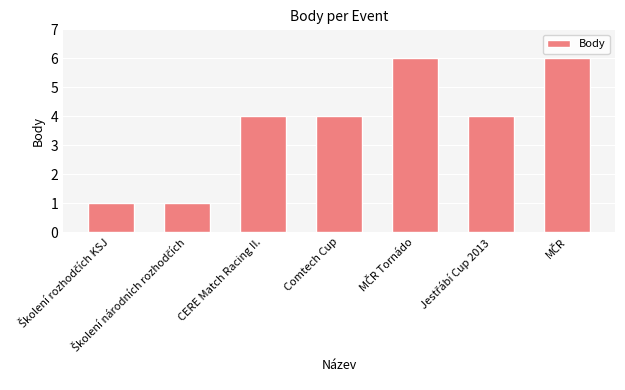

What is the average value?

4